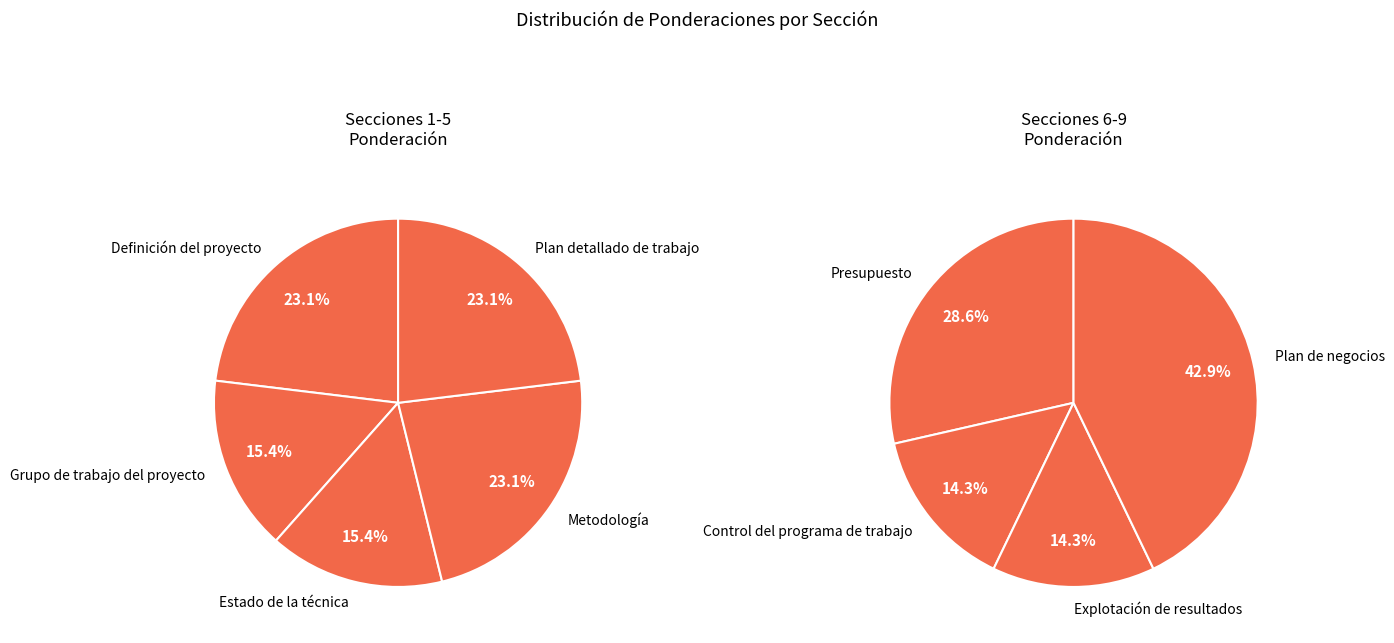

Is Explotación de resultados the majority of the pie?

No